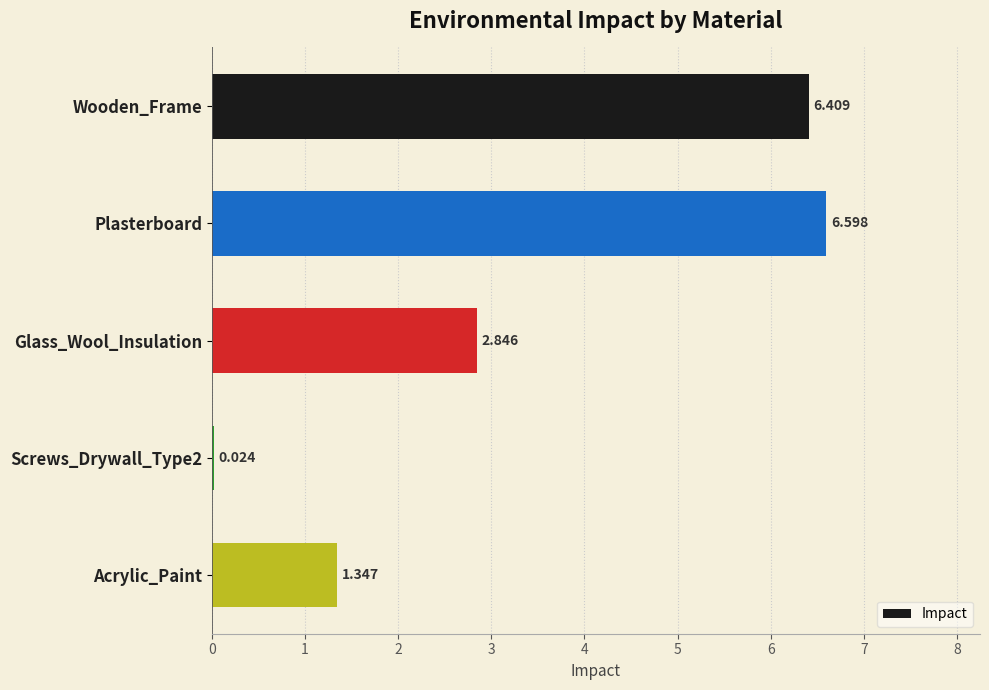

Between Wooden_Frame and Glass_Wool_Insulation, which is larger?

Wooden_Frame